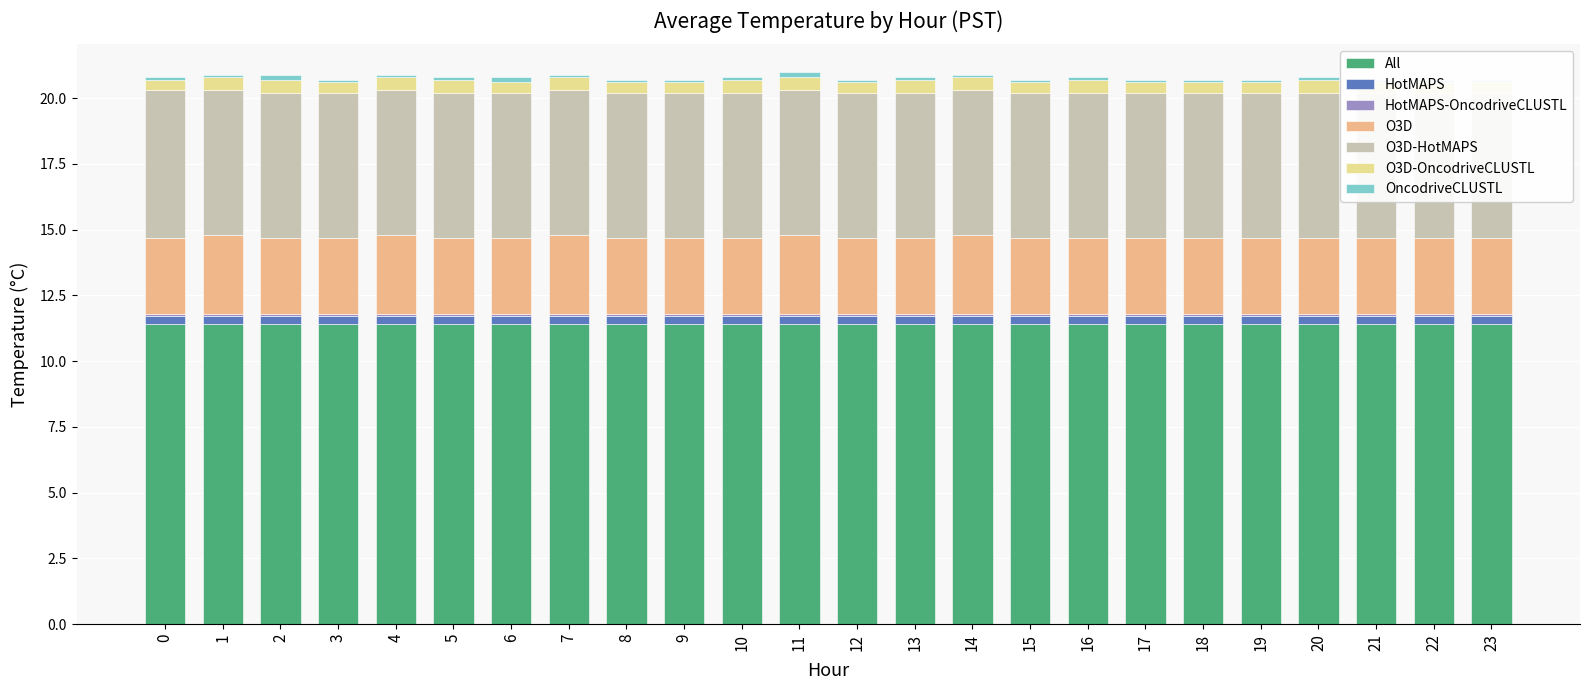

Read the O3D-HotMAPS value at 9.

5.5